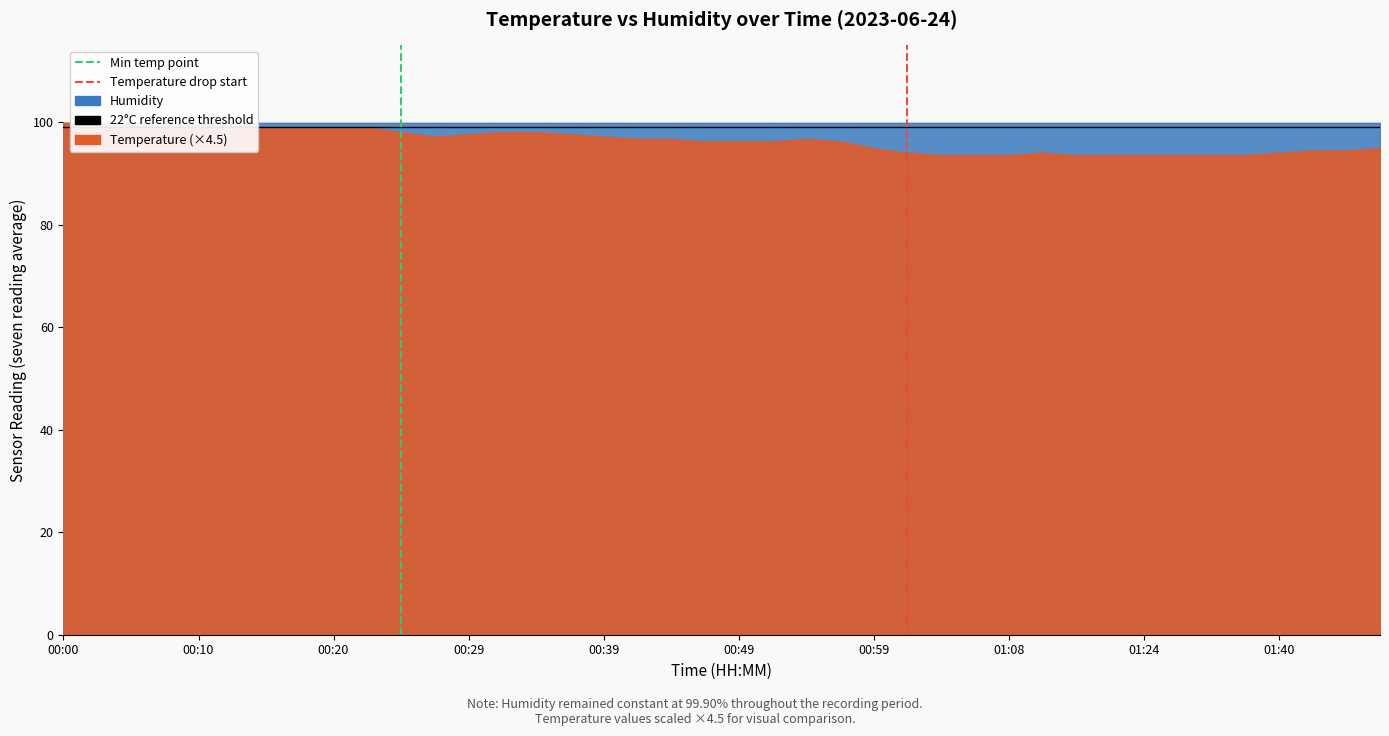

List the labels in order of temperature value, largest first.

00:00, 00:03, 00:05, 00:07, 00:15, 00:17, 00:20, 00:22, 00:10, 00:12, 00:25, 00:32, 00:34, 00:29, 00:37, 00:27, 00:39, 00:42, 00:44, 00:54, 00:46, 00:49, 00:51, 00:56, 00:59, 01:48, 01:43, 01:45, 01:01, 01:11, 01:40, 01:03, 01:06, 01:08, 01:13, 01:16, 01:24, 01:33, 01:35, 01:38